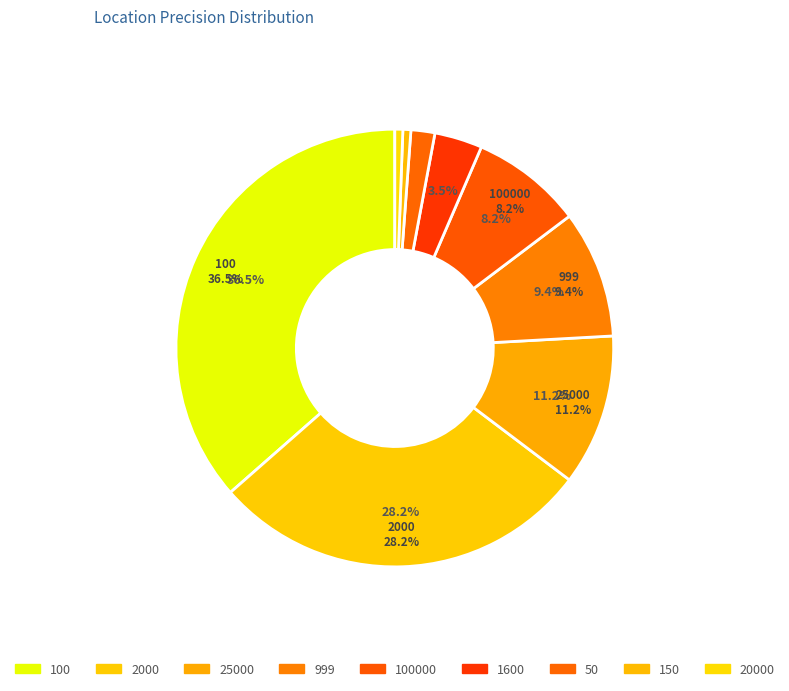

How many segments does this pie chart have?

5